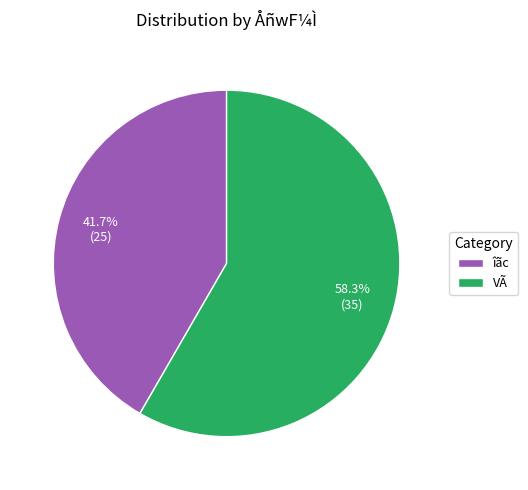

How much of the chart is everything except VÃ?

41.7%